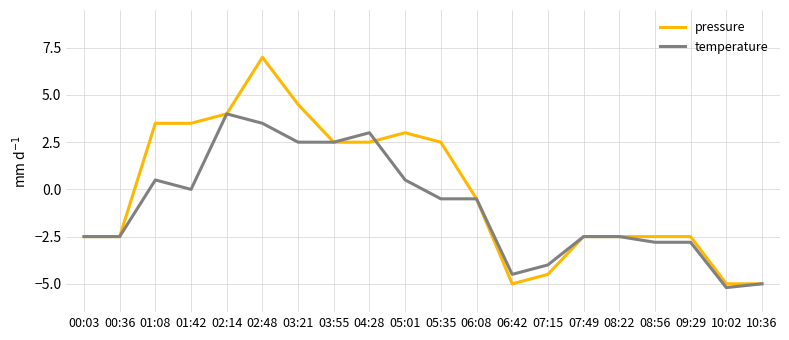

What is the spread (max minus min) of values at 04:28?

0.5